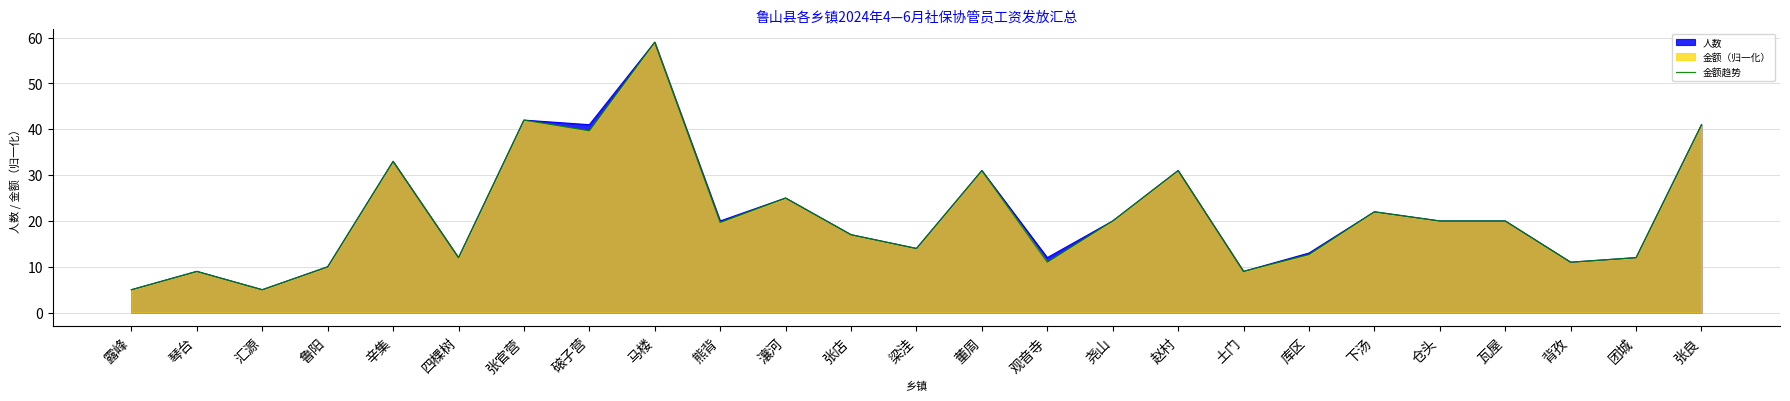

List the labels in order of value, largest first.

马楼, 张官营, 张良, 磙子营, 辛集, 董周, 赵村, 瀼河, 下汤, 尧山, 仓头, 瓦屋, 熊背, 张店, 梁洼, 库区, 四棵树, 团城, 观音寺, 背孜, 鲁阳, 琴台, 土门, 露峰, 汇源